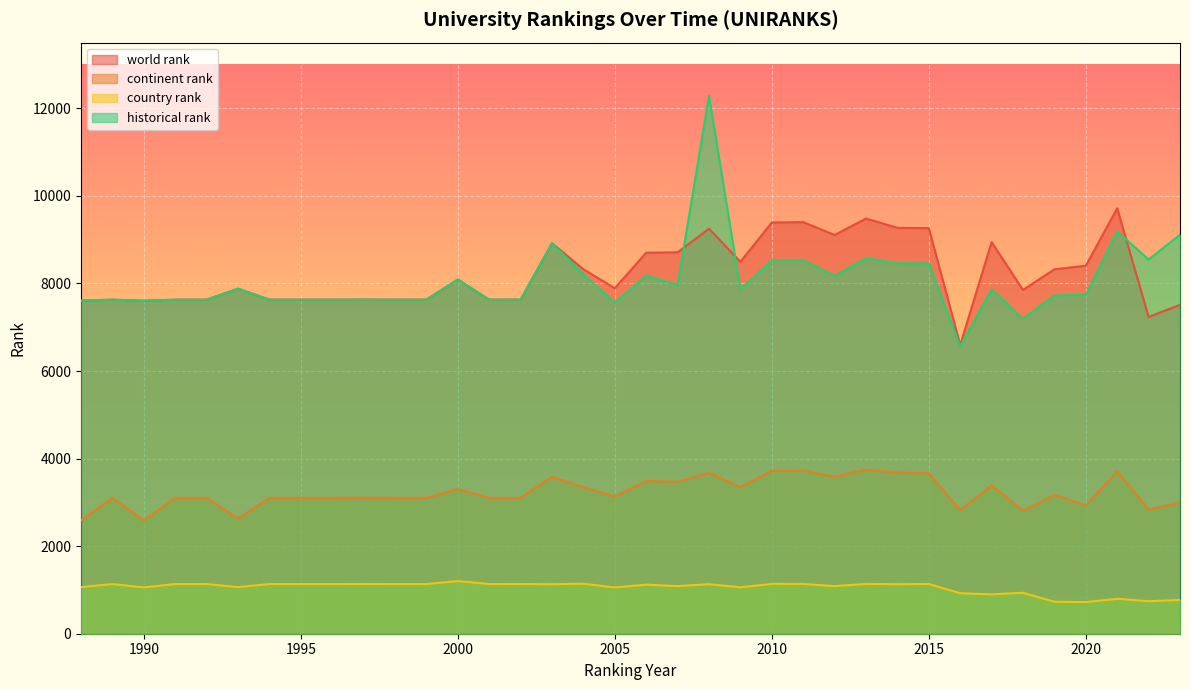

Where does the country rank series first go above 1132?

1989